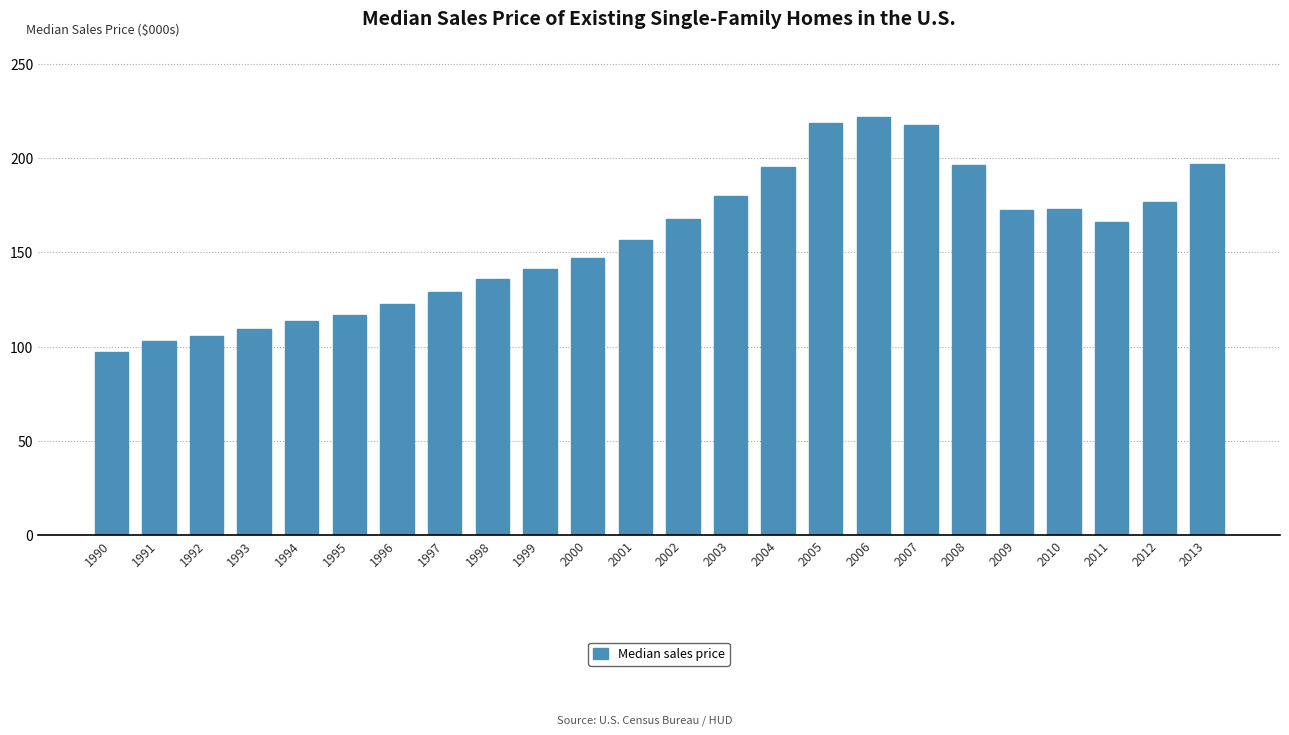

What is the ratio of the value at 1999 to the value at 1997?

1.1